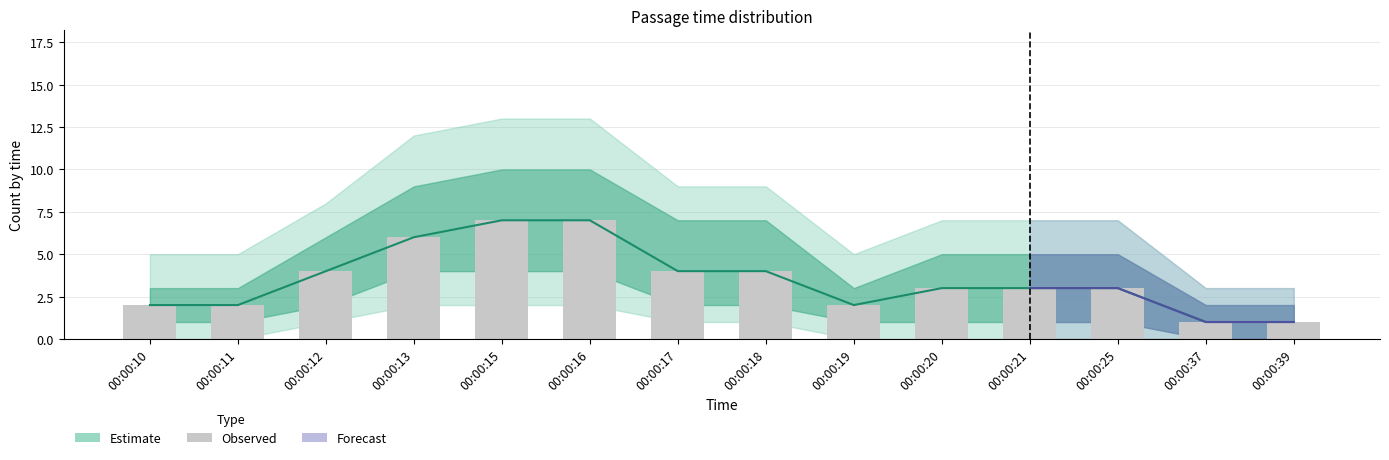

How many values are below 3?

5